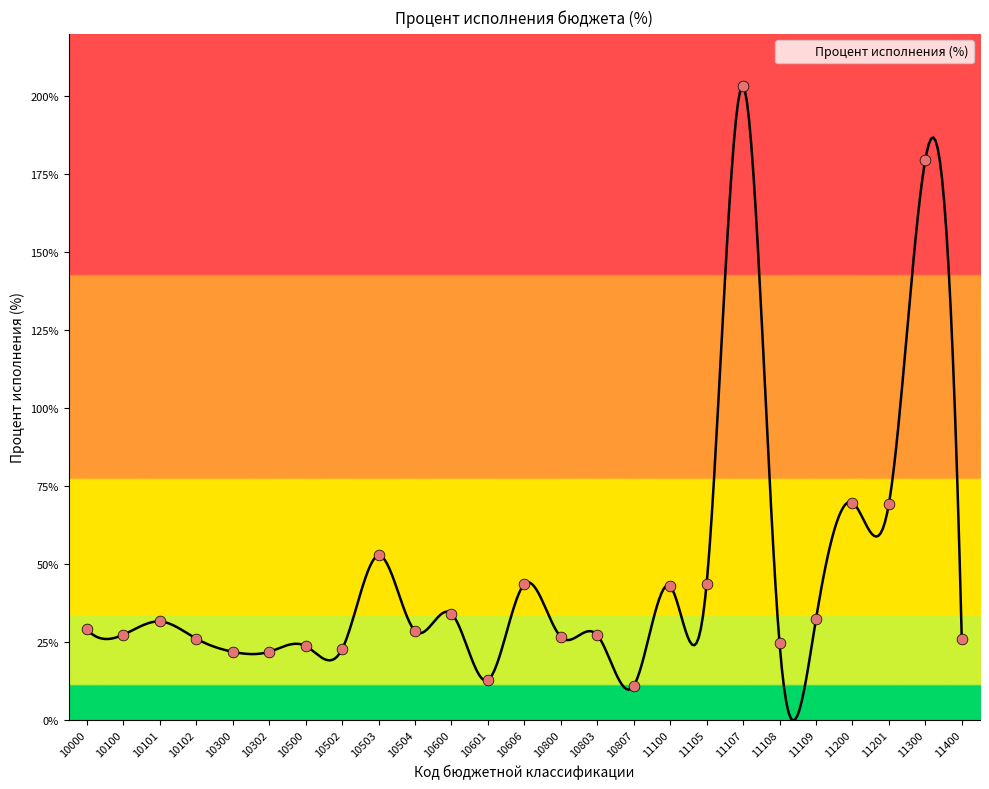

What is the ratio of the value at 10302 to the value at 11107?

0.1